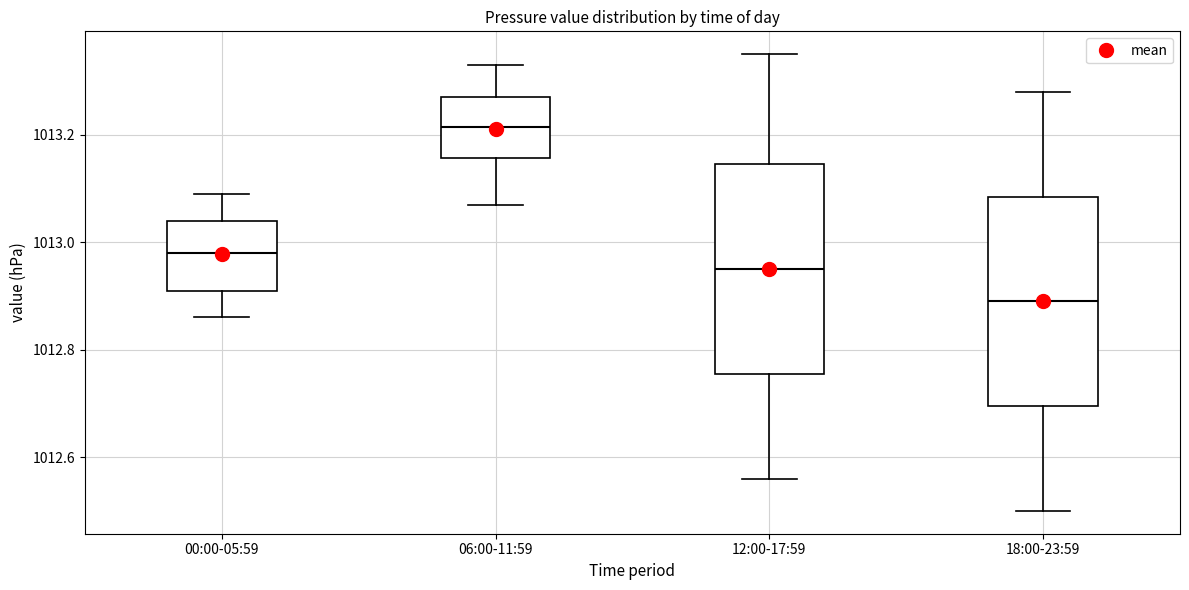

Which box's median line is the lowest?

18:00-23:59